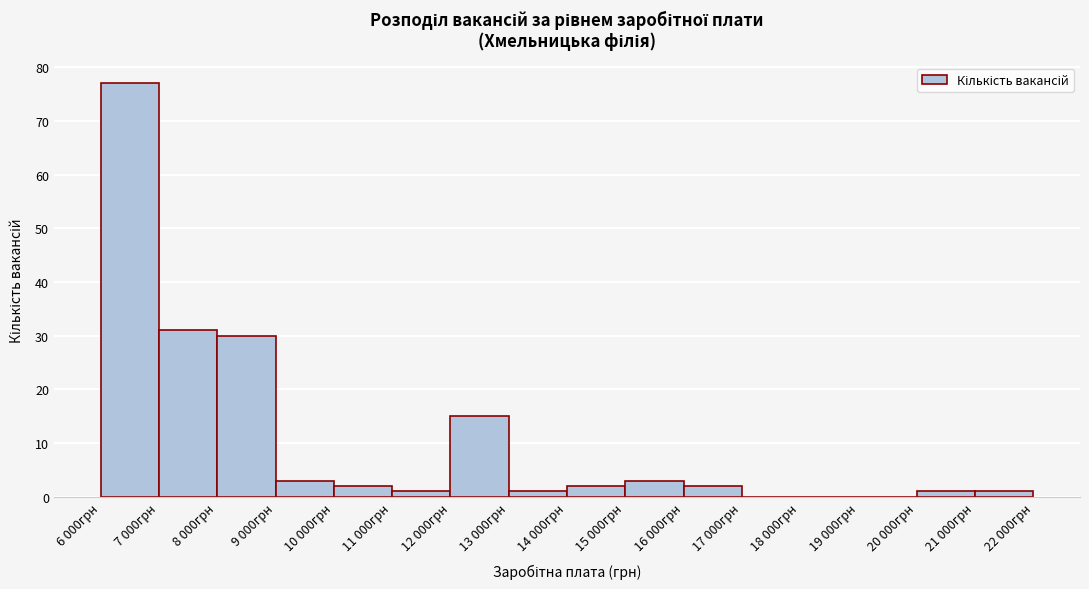

Reading right to left, transcribe all the data shown in this chart.

21 000грн=1	20 000грн=1	19 000грн=0	18 000грн=0	17 000грн=0	16 000грн=2	15 000грн=3	14 000грн=2	13 000грн=1	12 000грн=15	11 000грн=1	10 000грн=2	9 000грн=3	8 000грн=30	7 000грн=31	6 000грн=77